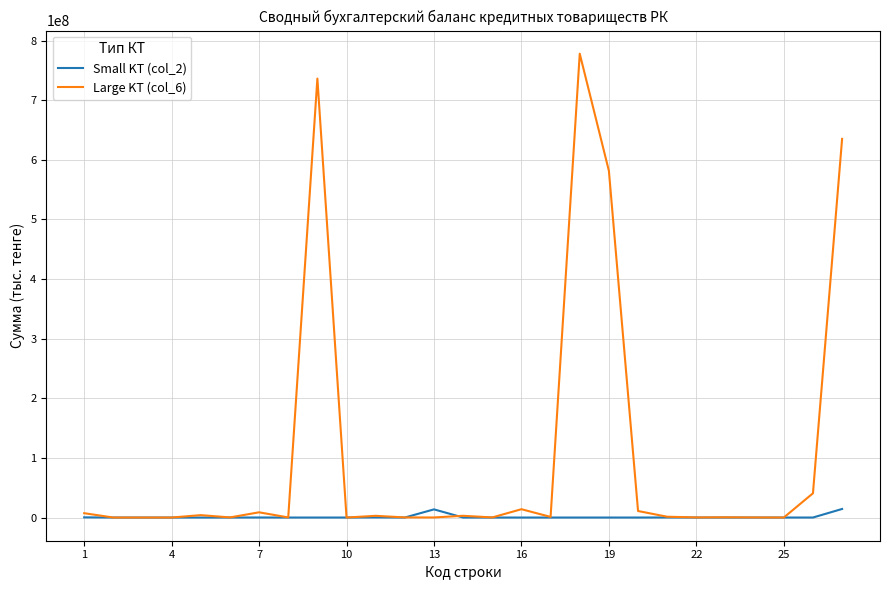

List the series in order of their peak value, lowest first.

Small KT (col_2), Large KT (col_6)